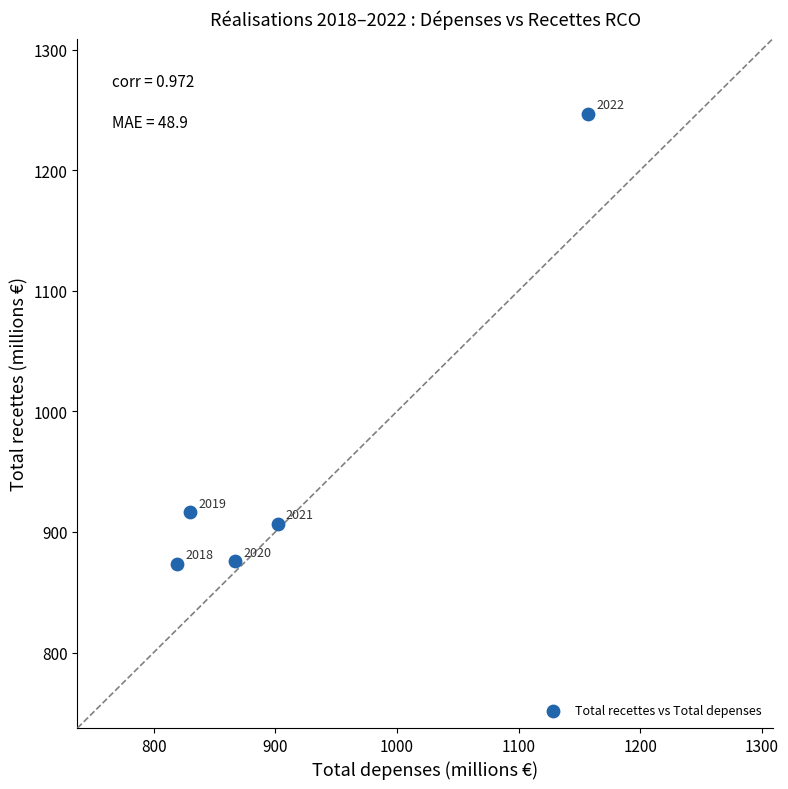

What Y value in the scatter plot is closest to 1060?

916.5